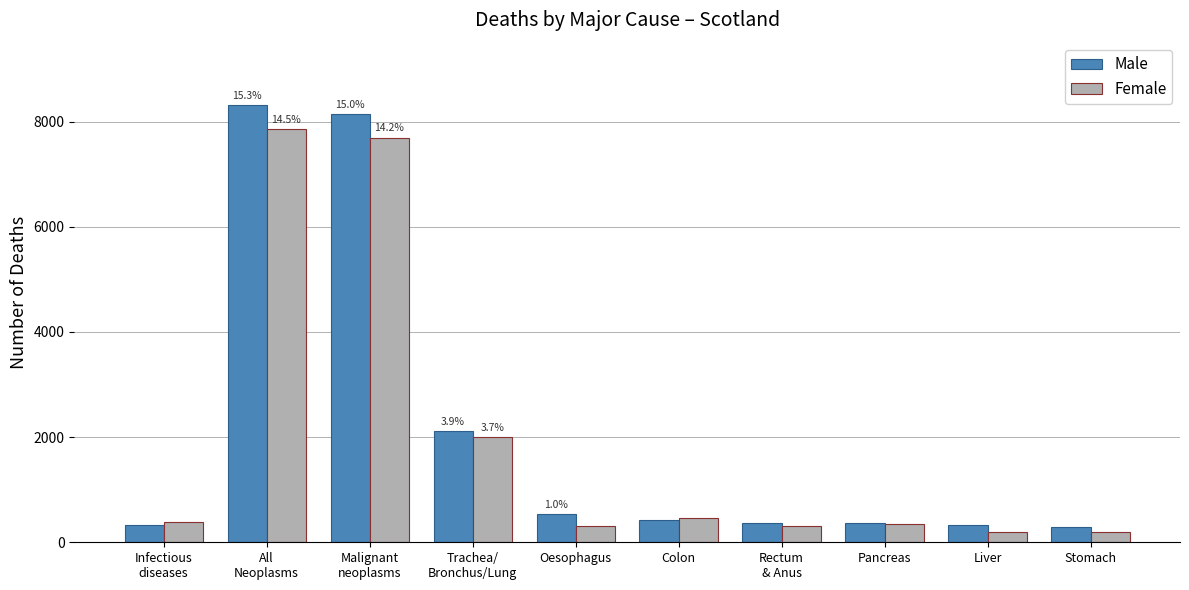

What is the difference between the Female values at Stomach and Liver?

5